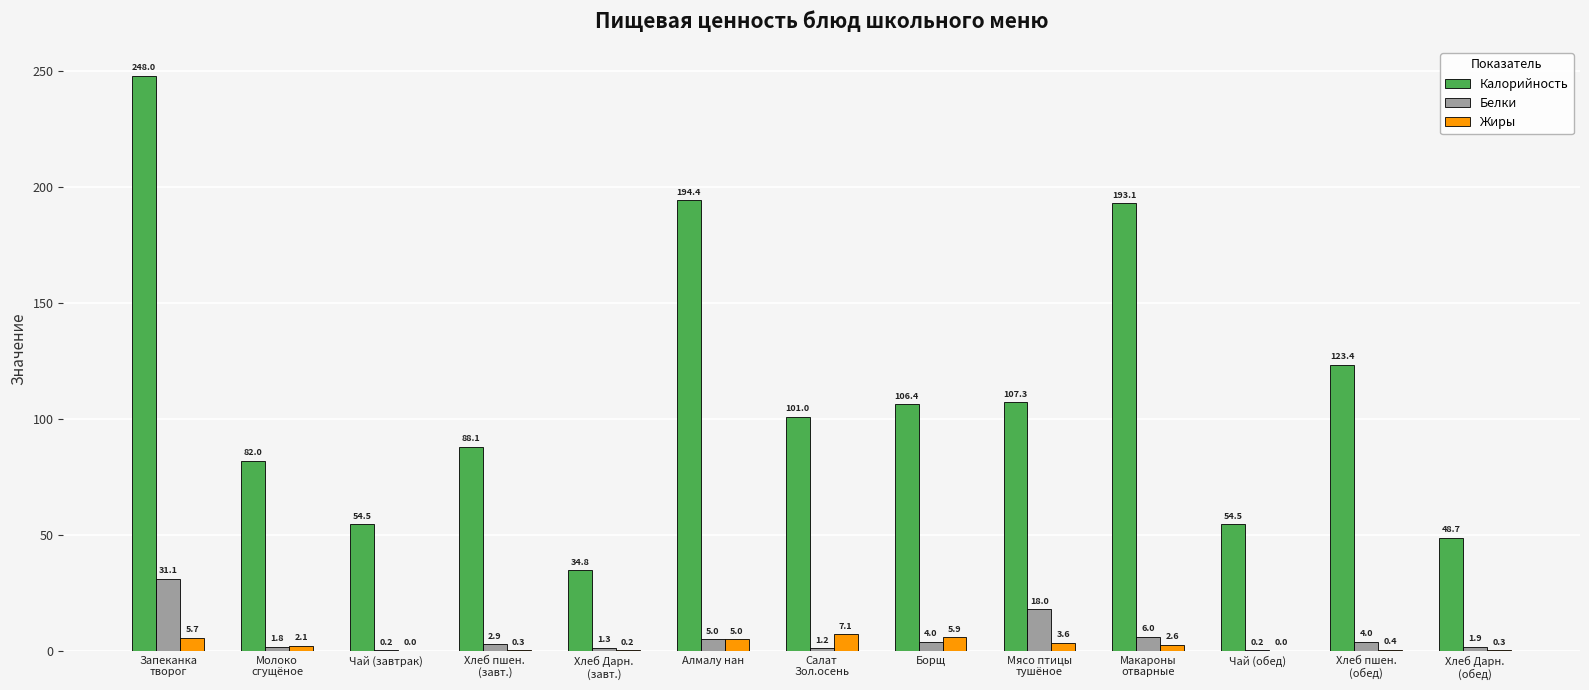

Which series has the largest total across all categories?

Калорийность